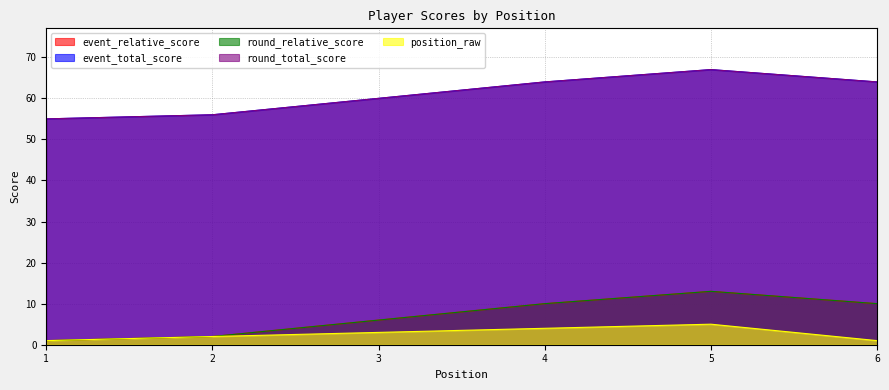

What is the value of the round_total_score point at the 4th from the left?

64